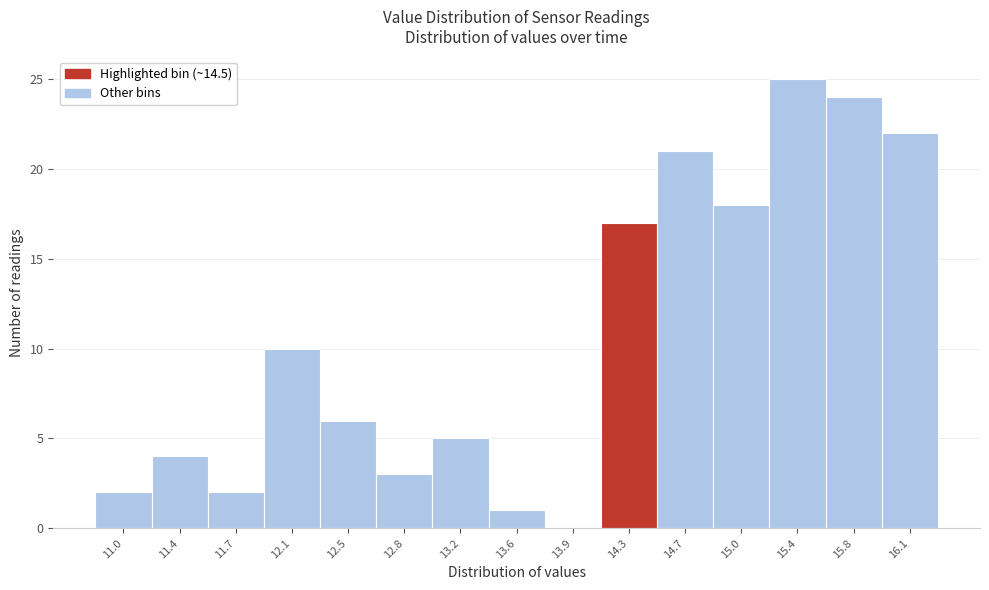

Reading left to right, transcribe all the data shown in this chart.

11.0=2	11.4=4	11.7=2	12.1=10	12.5=6	12.8=3	13.2=5	13.6=1	13.9=0	14.3=17	14.7=21	15.0=18	15.4=25	15.8=24	16.1=22